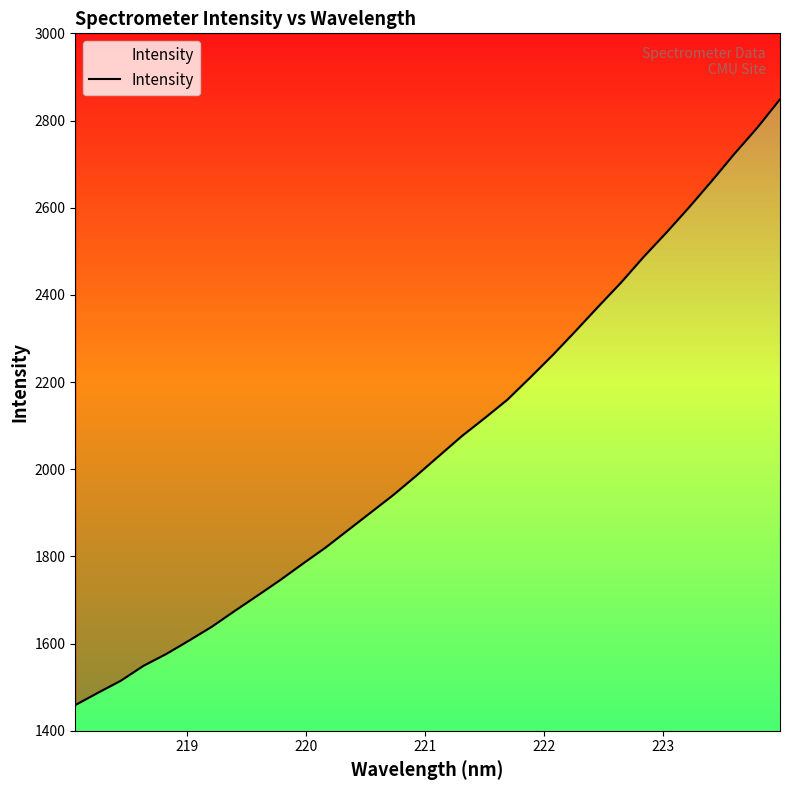

The chart shows a value of 4288.4 at 25. True or false?

False